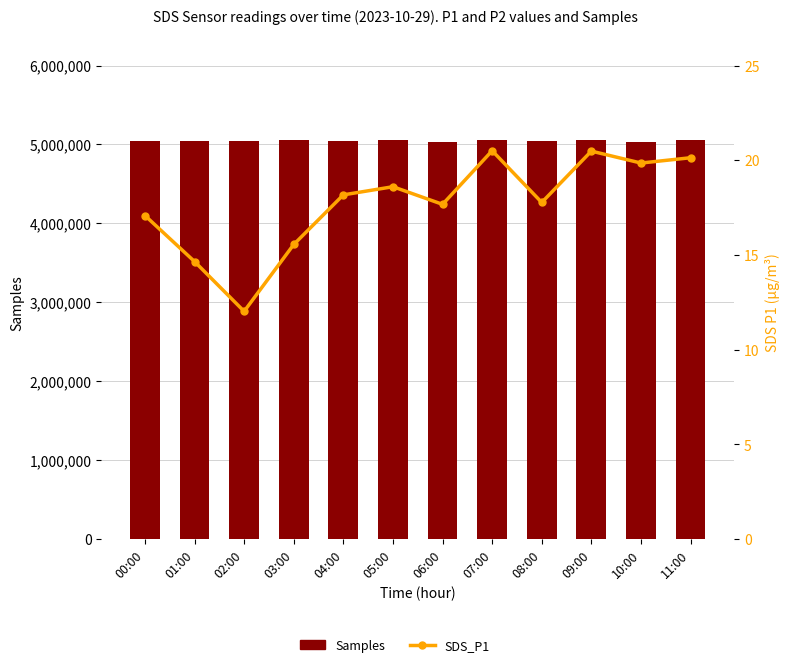

Which label corresponds to the largest value in the chart?

09:00